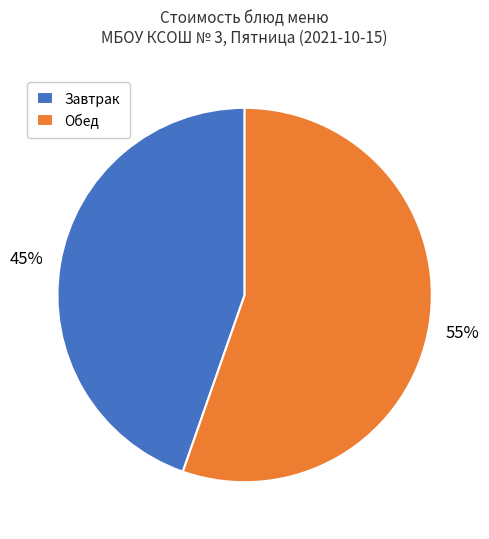

Count the number of slices in the pie.

2